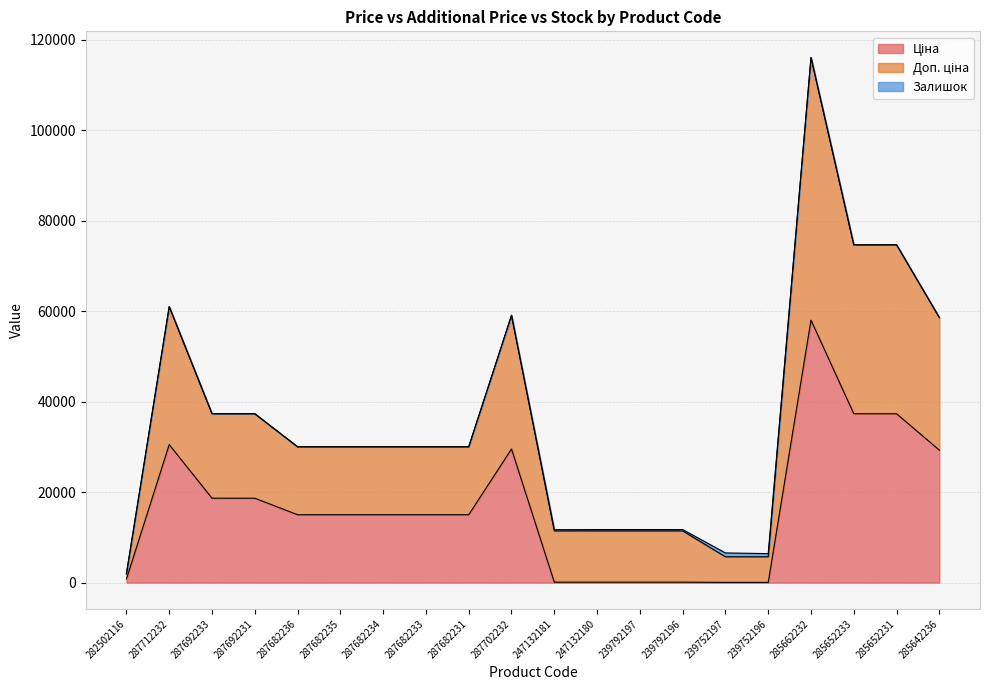

What is the lowest value of the Ціна series?

56.7